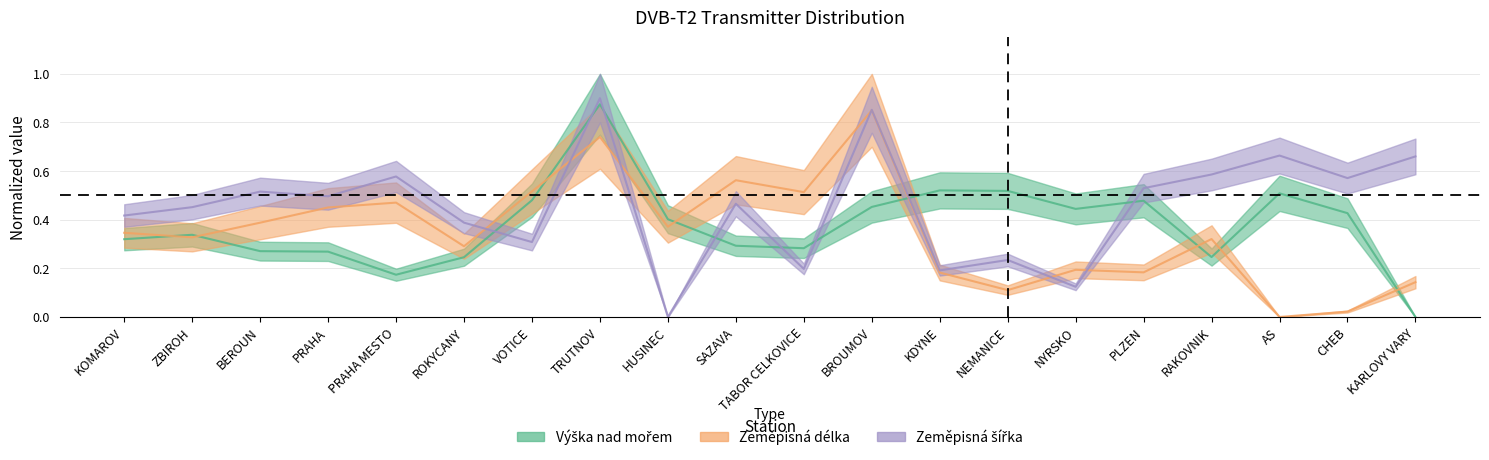

Does the chart display data point markers on the line(s)?

No